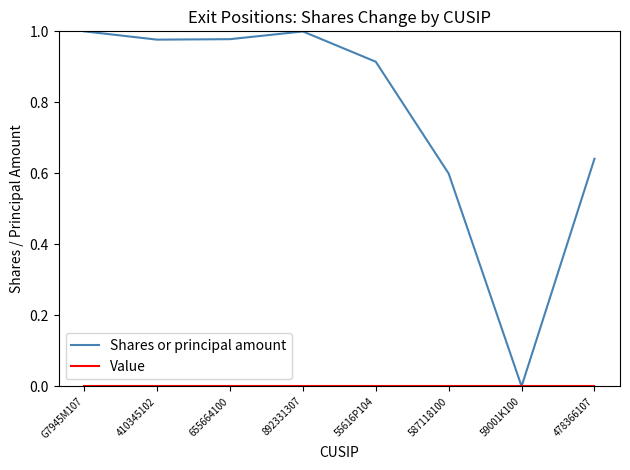

Between 55616P104 and 587118100, which series saw the biggest shift?

Shares or principal amount